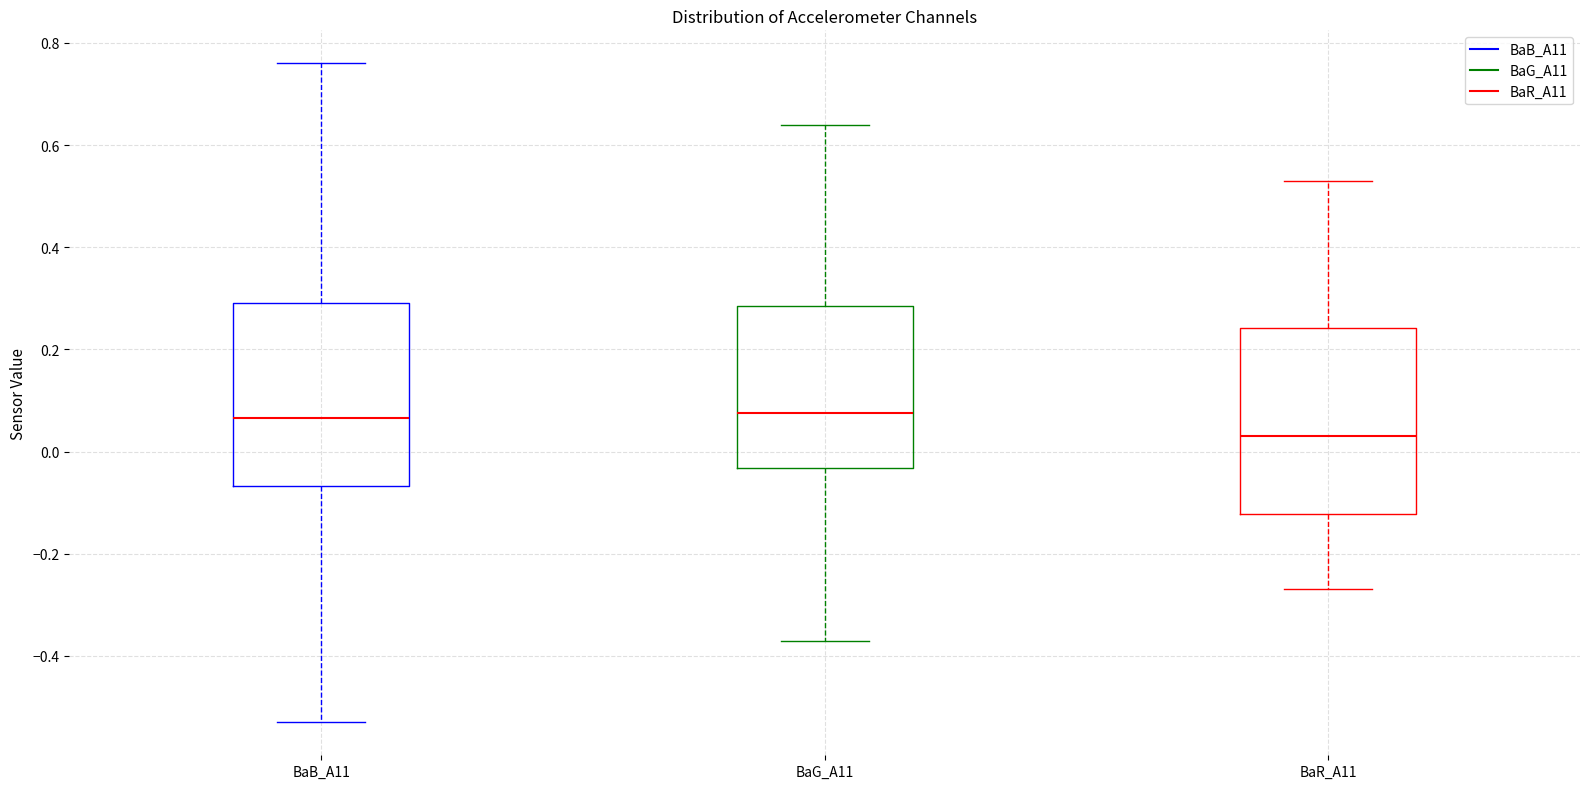

Reading left to right, transcribe this box plot: for each box, give where its median line is, the range the box spans, and where its two whiskers end, as read against the y-axis. The values are not printed on the chart, so give them approximately, as read against the axis.

BaB_A11: median 0.06, box -0.06 to 0.30, whiskers -0.52 to 0.76
BaG_A11: median 0.08, box -0.04 to 0.28, whiskers -0.36 to 0.64
BaR_A11: median 0.04, box -0.12 to 0.24, whiskers -0.26 to 0.54